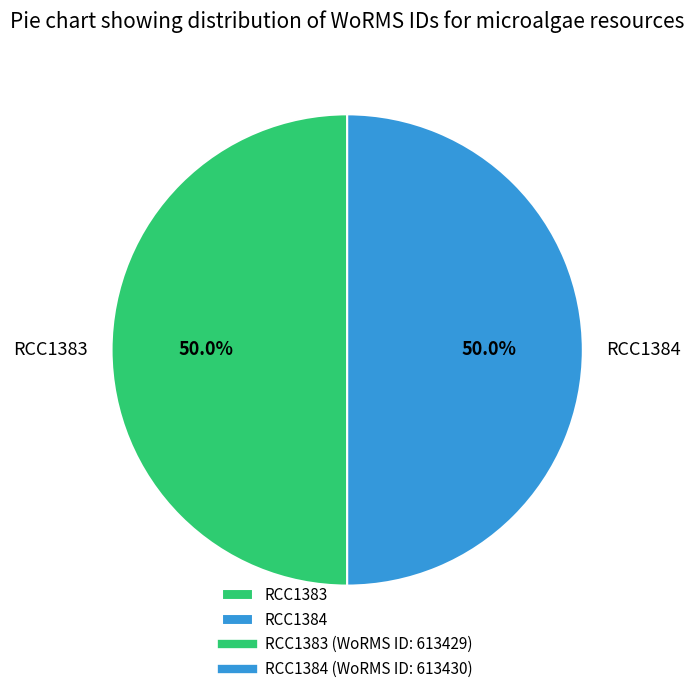

What is the total percentage of RCC1384 and RCC1383?

100.0%